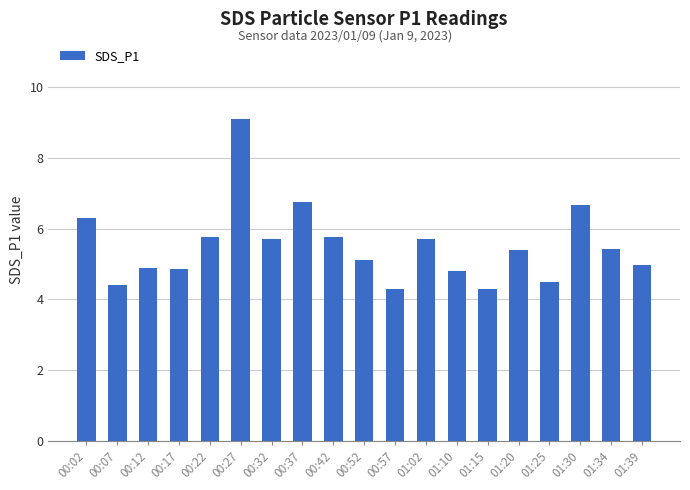

Read the value at 00:57.

4.3